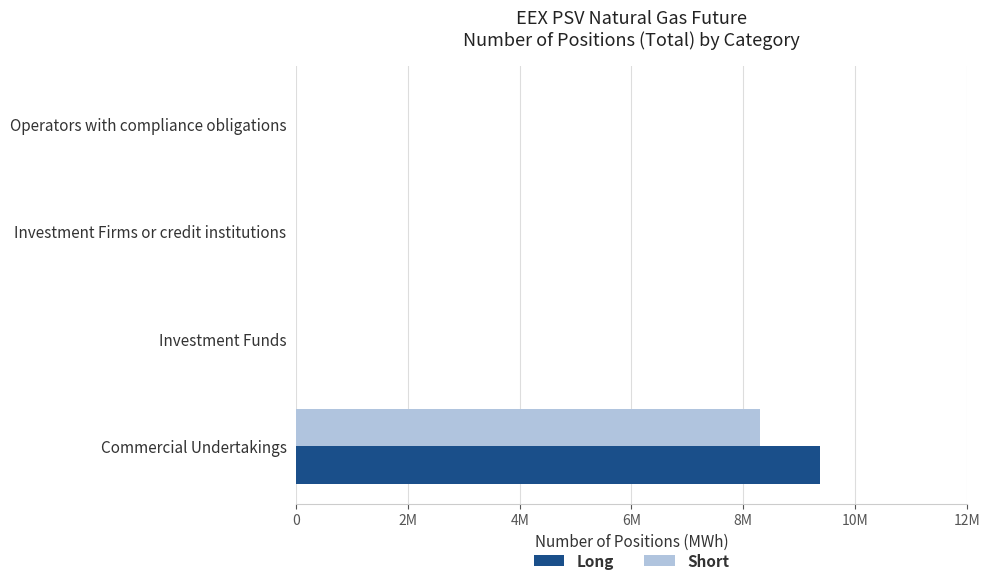

What are all the series names shown in the legend?

Long, Short